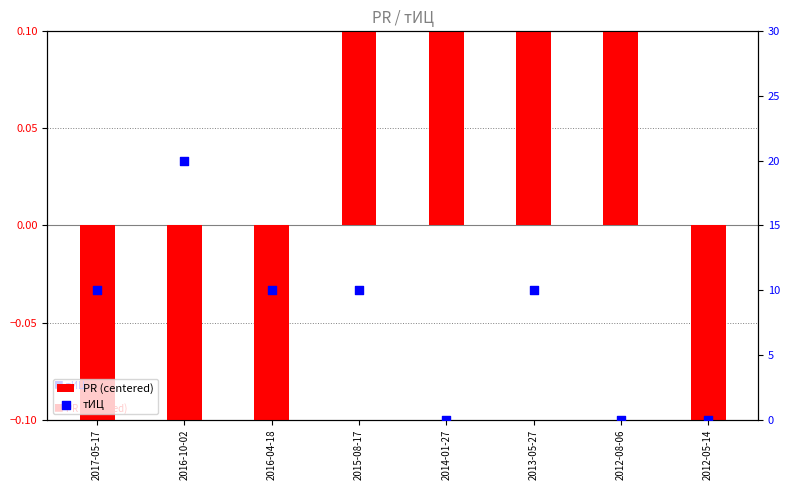

What is the total value across all series at 2012-08-06?

0.5